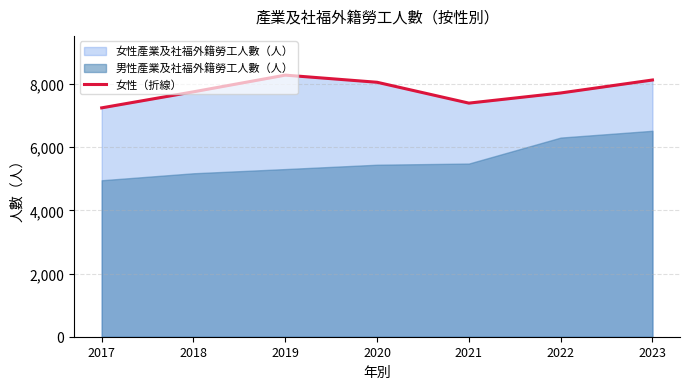

What is the difference between the second highest and minimum values?

882